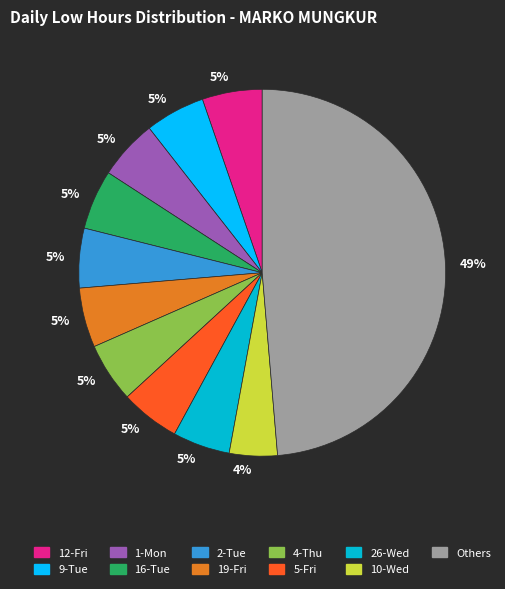

What is the largest slice in the pie chart?

Others